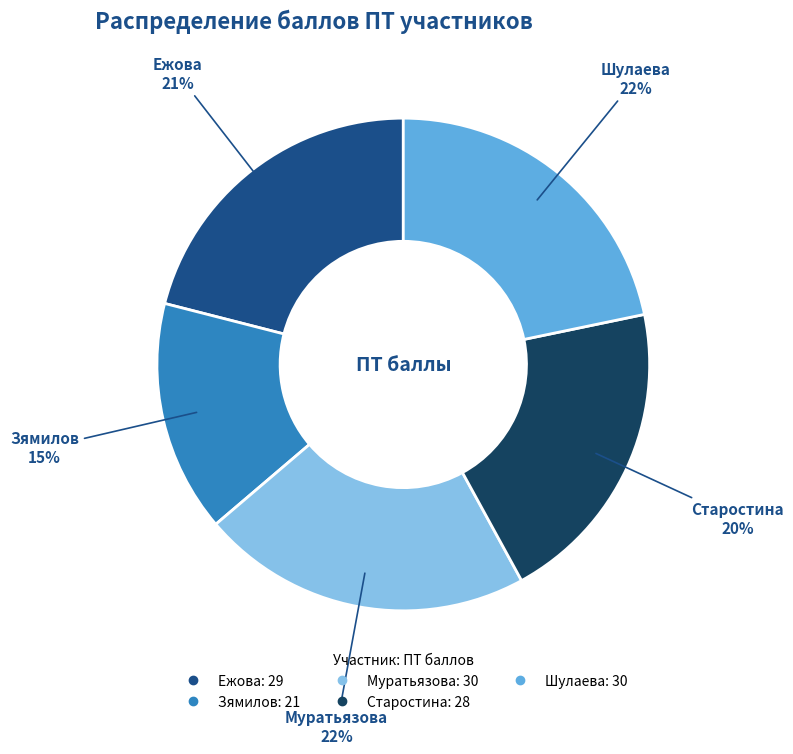

Does Зямилов account for over 50% of the chart?

No